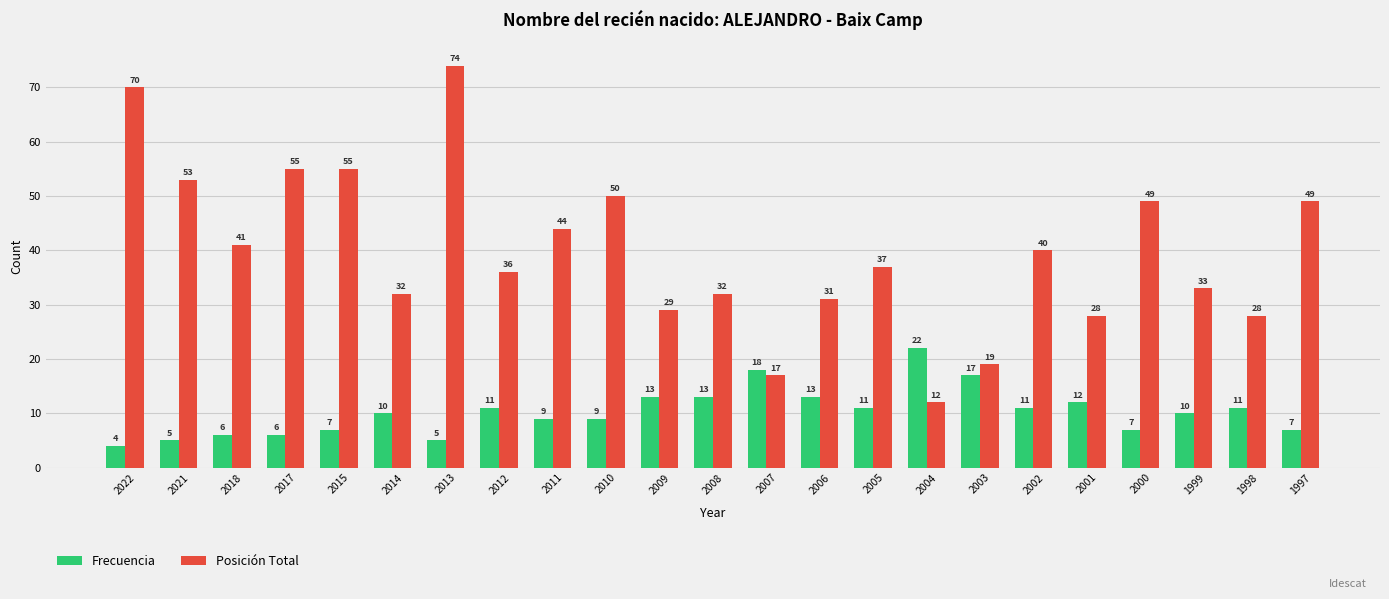

At which category is the sum across all series the highest?

2013